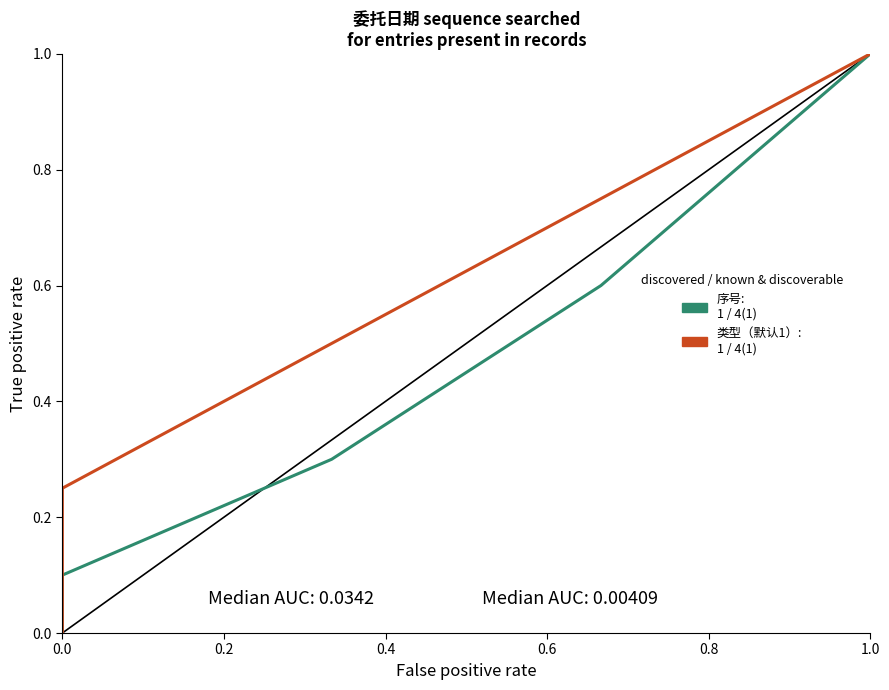

True or false: 类型（默认1） has more than 2 interior local peaks.

False